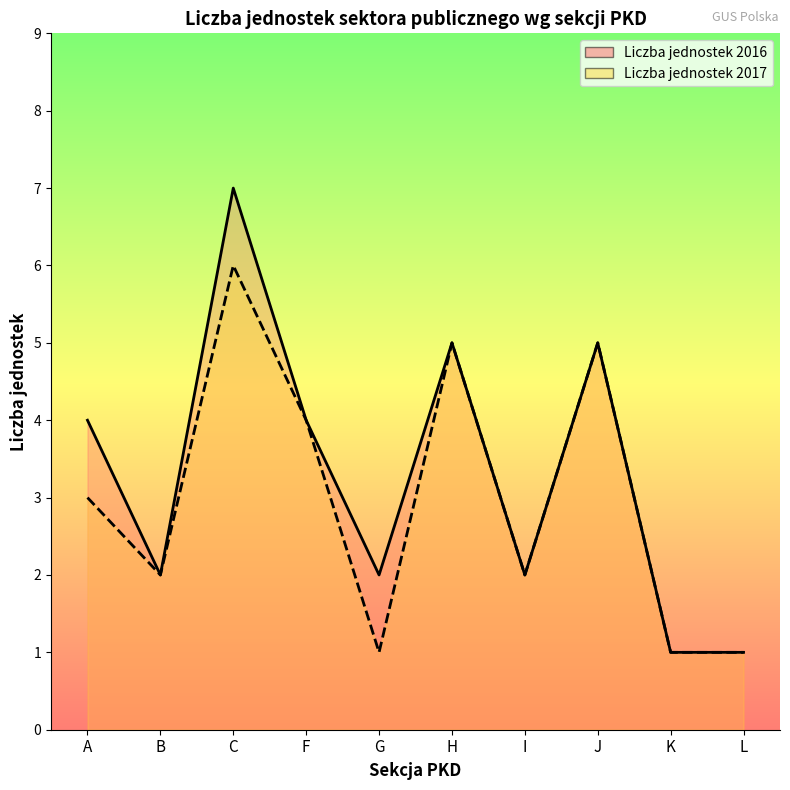

What is the lowest value of the Liczba jednostek 2017 series?

1